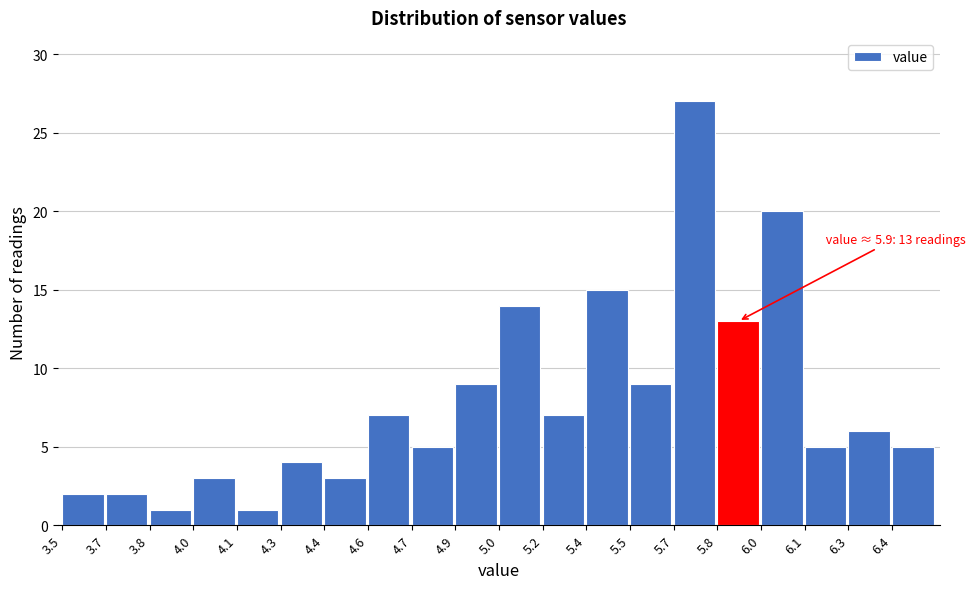

Reading left to right, what are all the values shown in this chart?

3.5=2	3.7=2	3.8=1	4.0=3	4.1=1	4.3=4	4.4=3	4.6=7	4.7=5	4.9=9	5.0=14	5.2=7	5.4=15	5.5=9	5.7=27	5.8=13	6.0=20	6.1=5	6.3=6	6.4=5